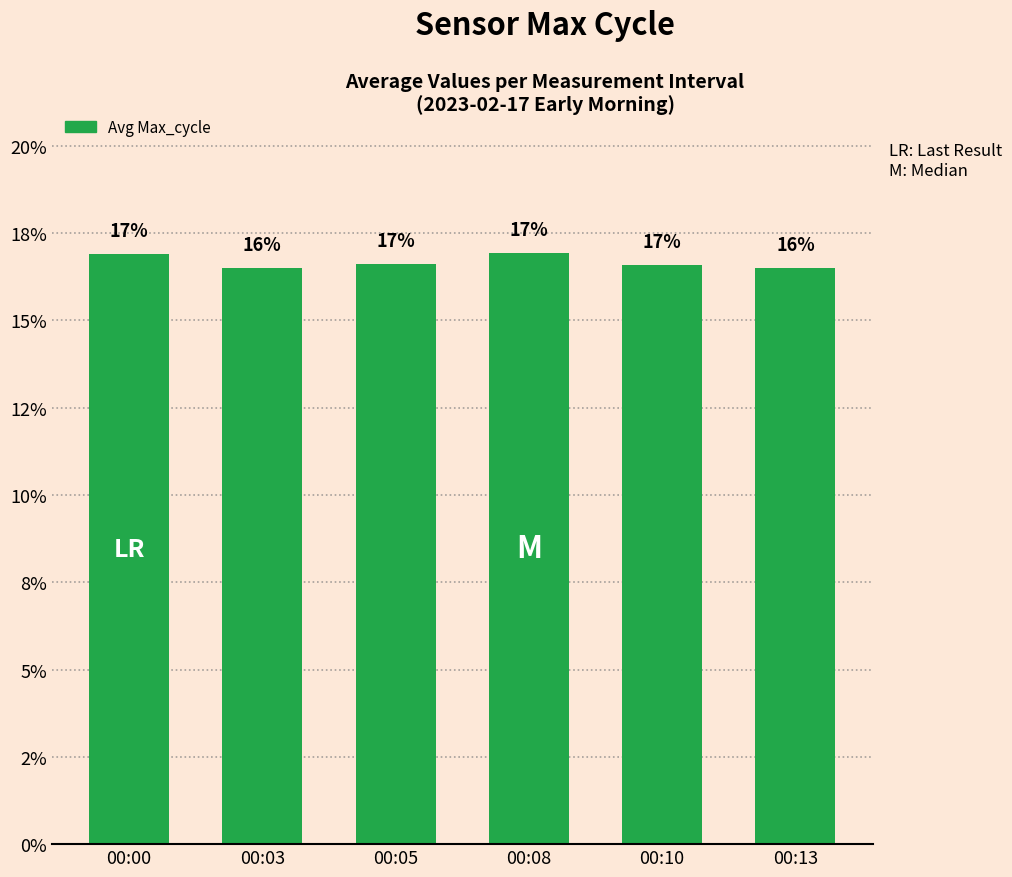

At which label is the value closest to 16?

00:13